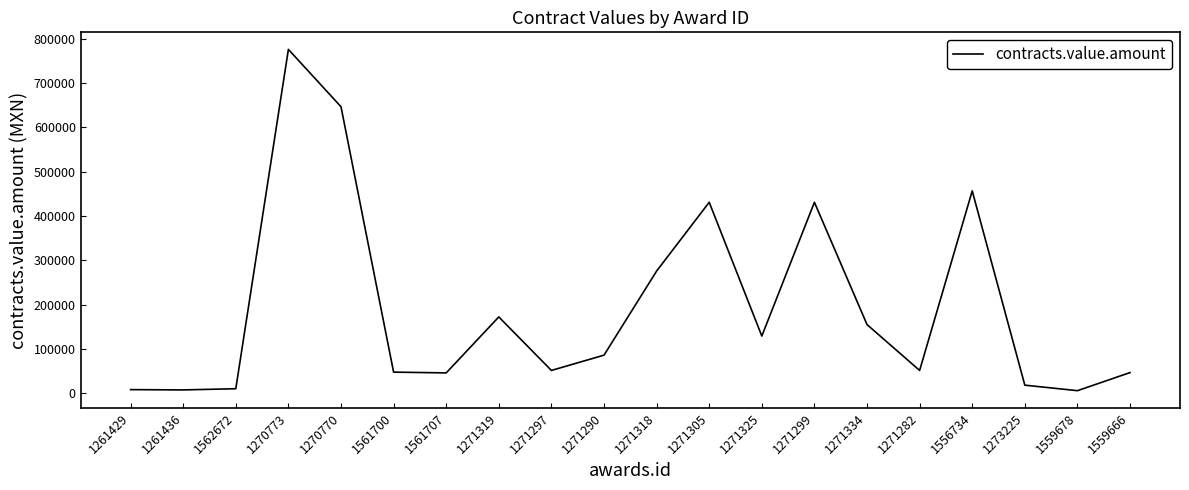

What is the sum of all values?

3855914.5